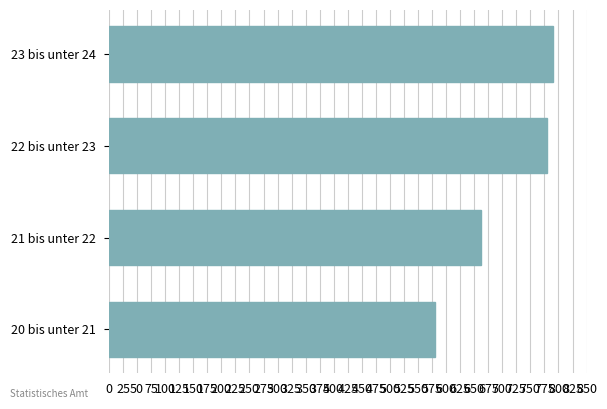

True or false: the data shows 663 at 21 bis unter 22.

True